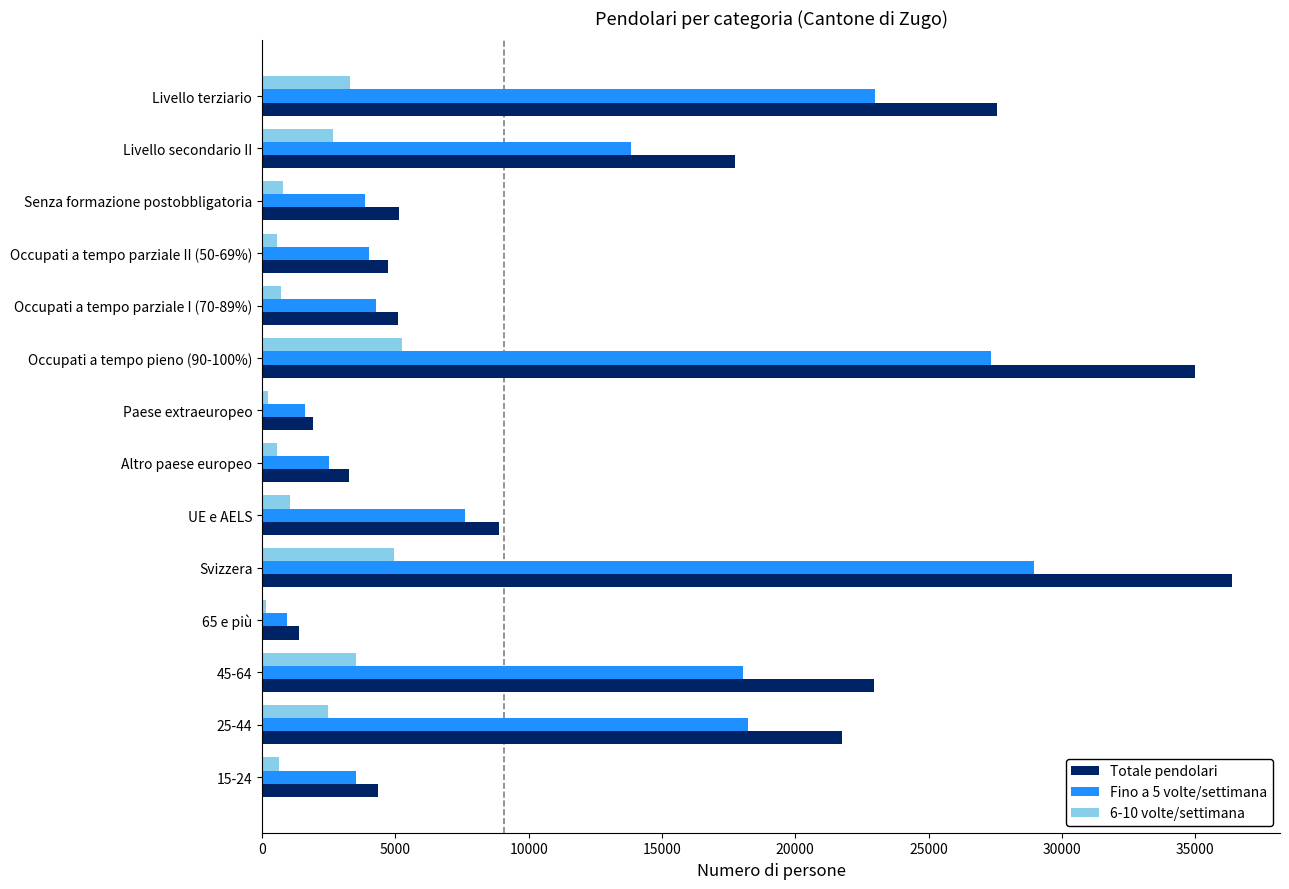

What is the difference between the highest and lowest values at Livello terziario?

24254.1